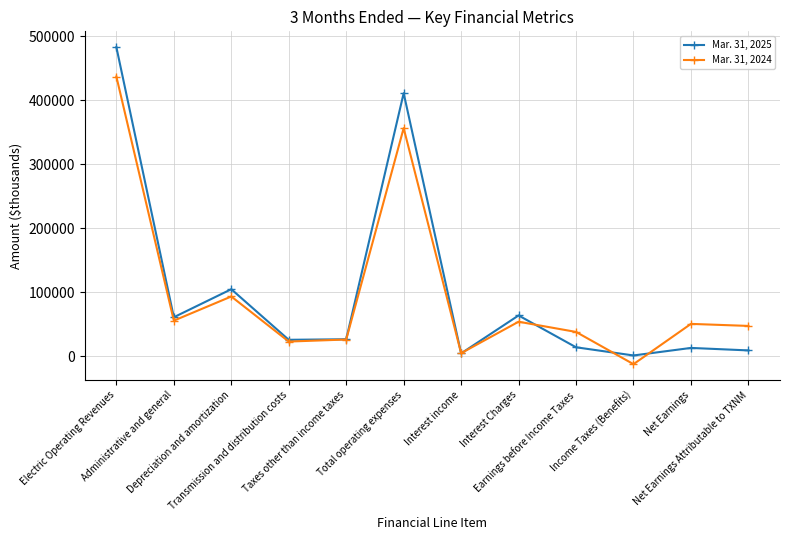

What is the label of the 4th point from the left?

Transmission and distribution costs